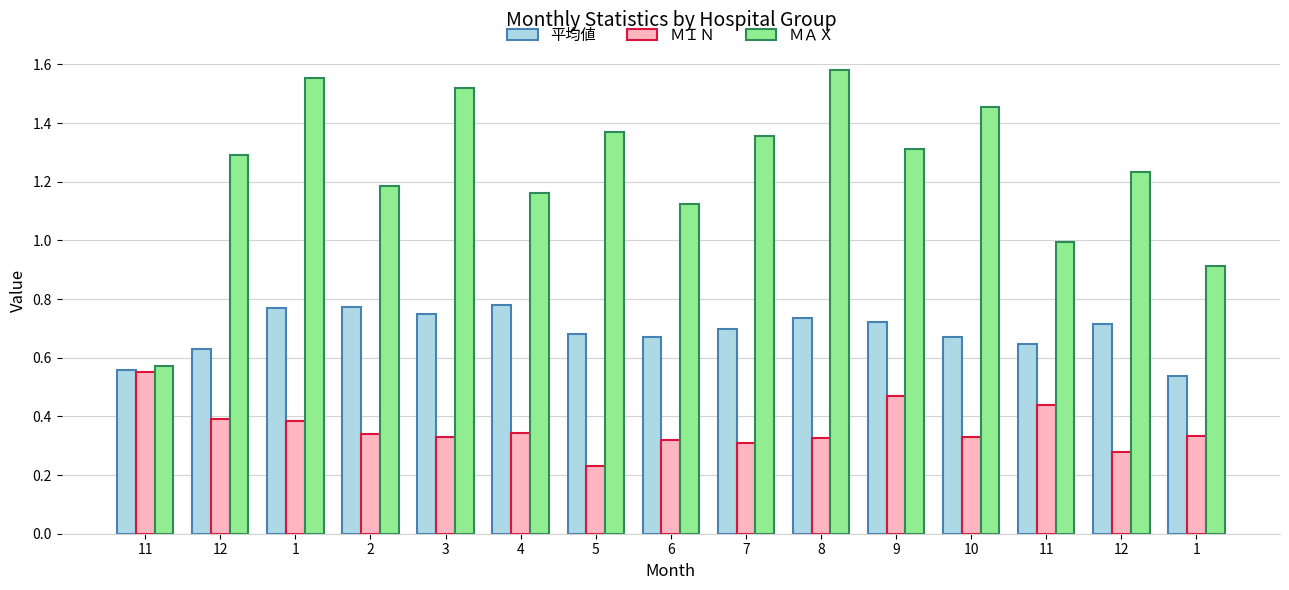

What are all the series names shown in the legend?

平均値, ＭＩＮ, ＭＡＸ